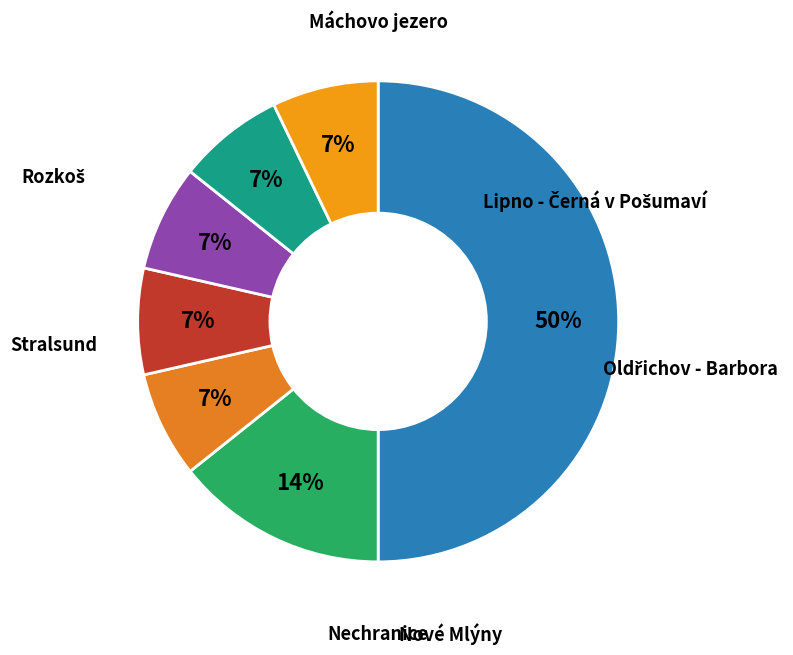

What is the ratio of the value at Oldřichov - Barbora to the value at Nové Mlýny?

1.0